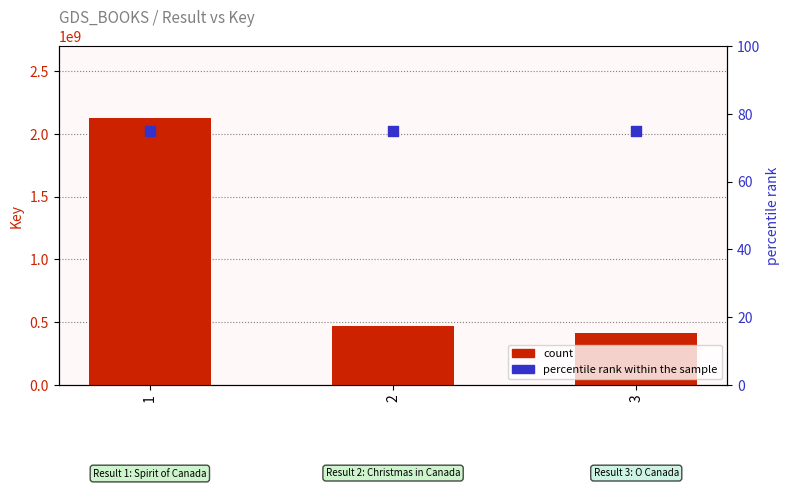

At how many categories does at least one series exceed 1257839925?

1